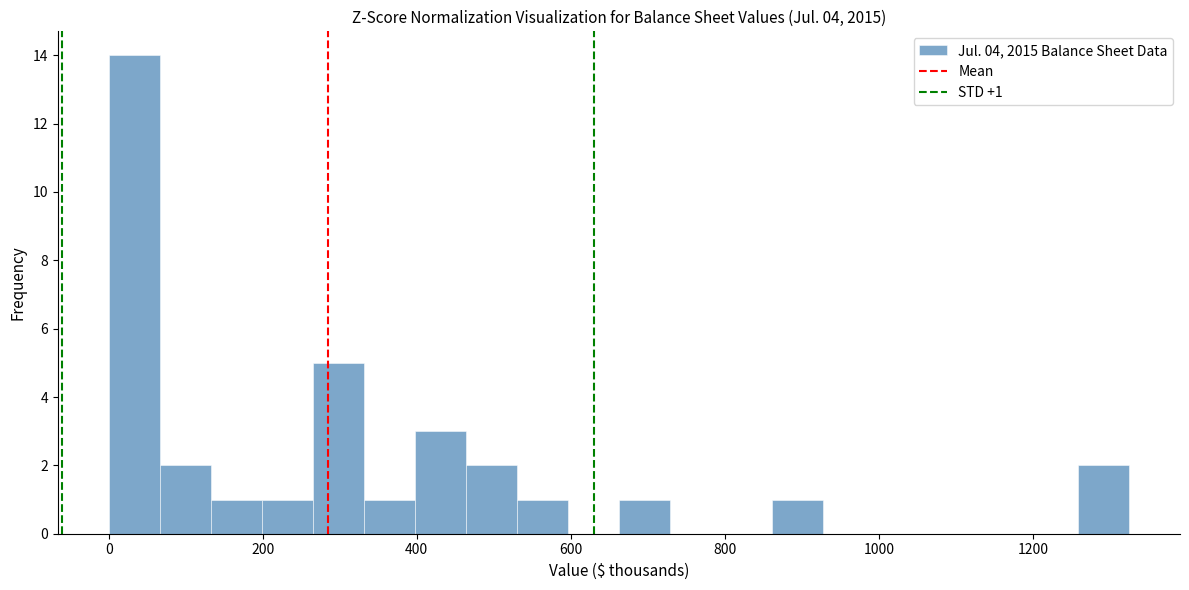

Around what value on the x-axis is the tallest bar? Give the approximate position of its centre, as read against the axis.

40